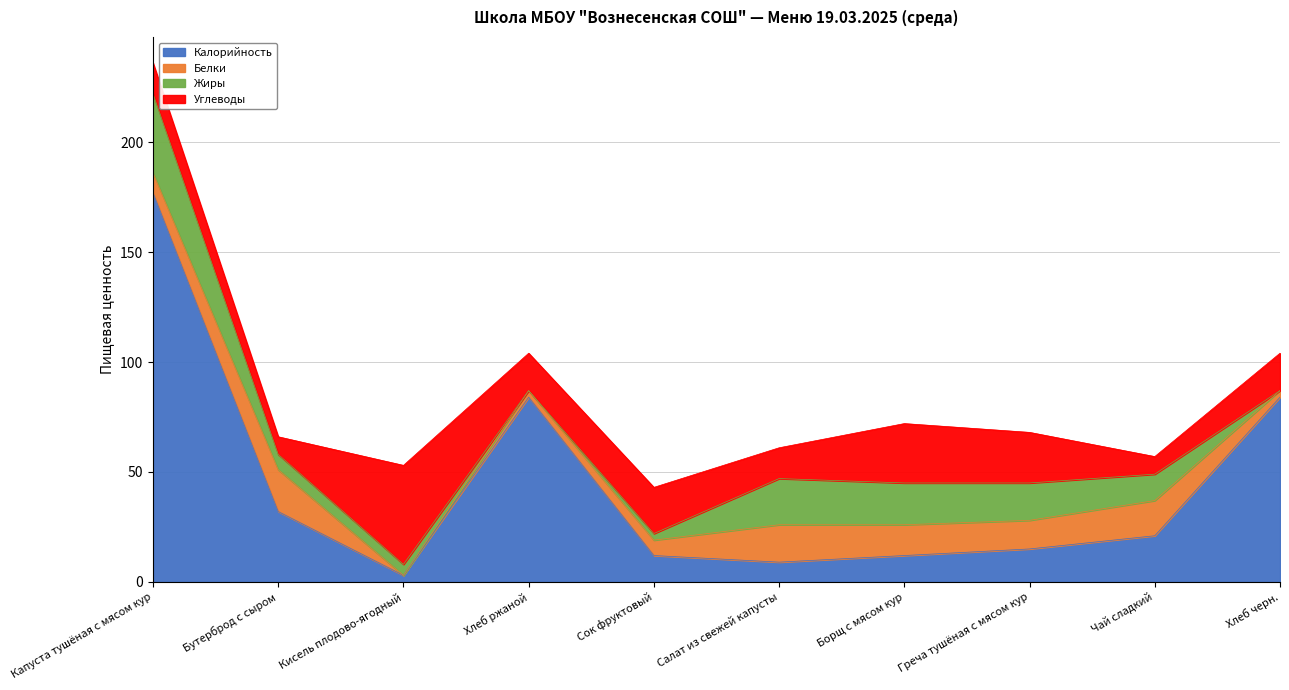

True or false: Углеводы has more than 1 points higher than both neighbors.

True